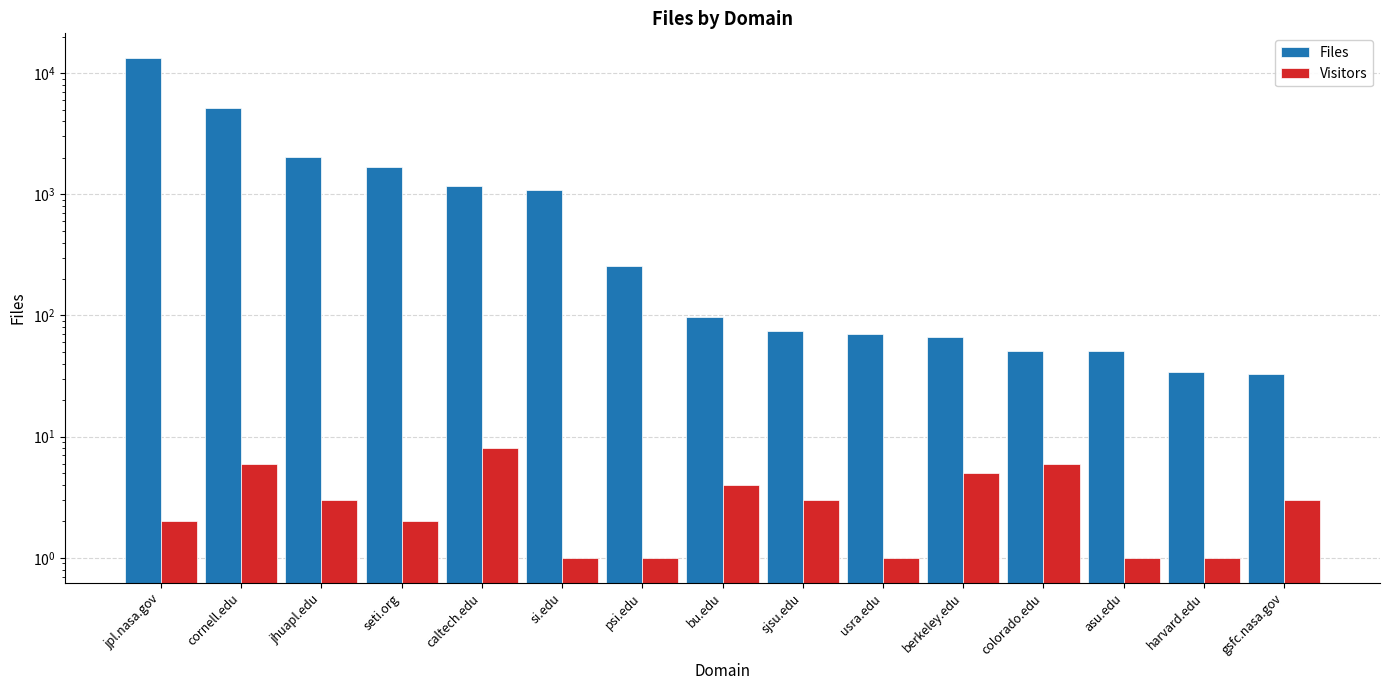

The value of Visitors at asu.edu is 2. True or false?

False